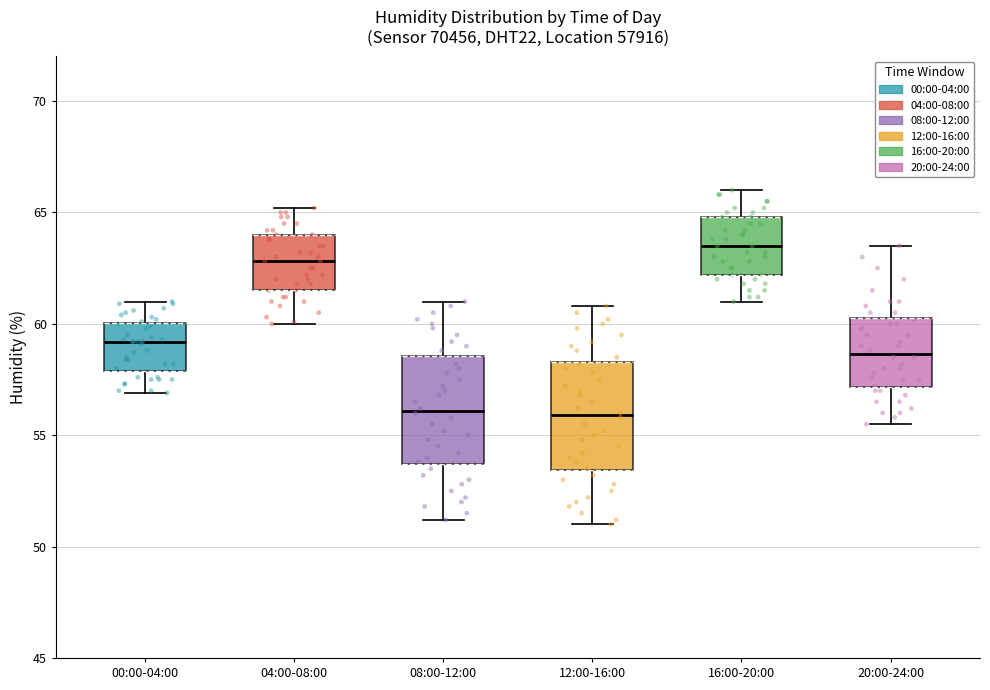

Where does the lower whisker of the box for 20:00-24:00 end on the y-axis? The values are not printed on the chart, so give them approximately, as read against the axis.

55.5